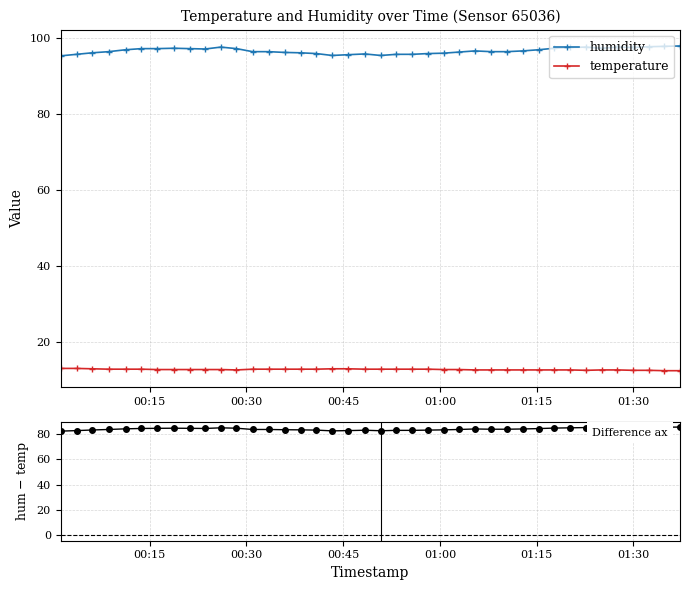

What is the sum of all humidity values?

3865.1